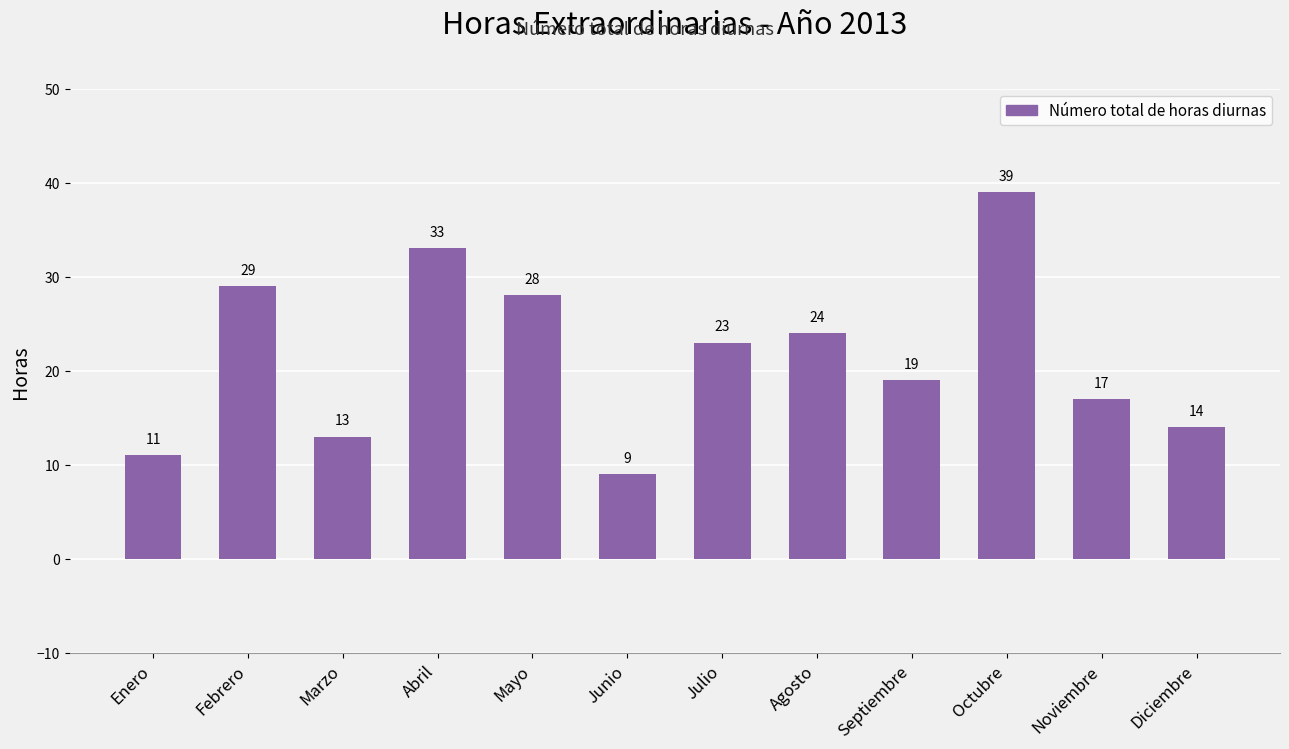

What is the approximate value at Abril, to the nearest 10?

30